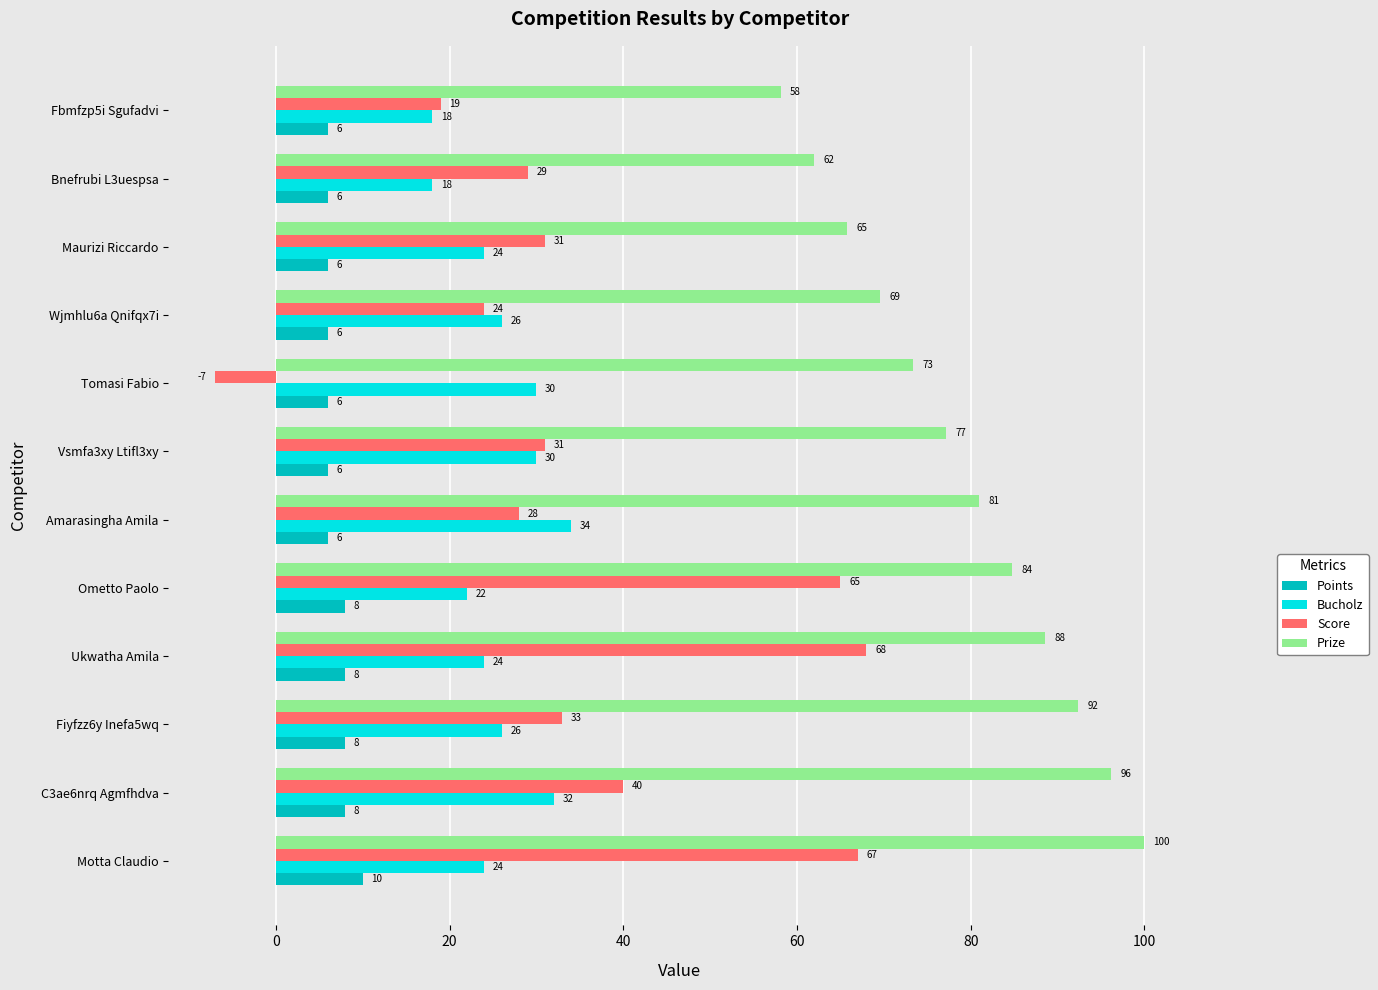

What is the difference between the second highest and second lowest values in the Bucholz series?

14.0